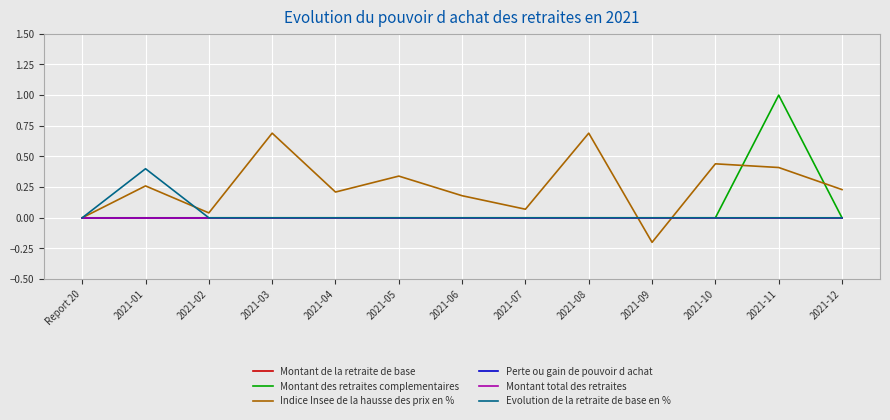

Where is the first local maximum for Montant des retraites complementaires?

2021-11